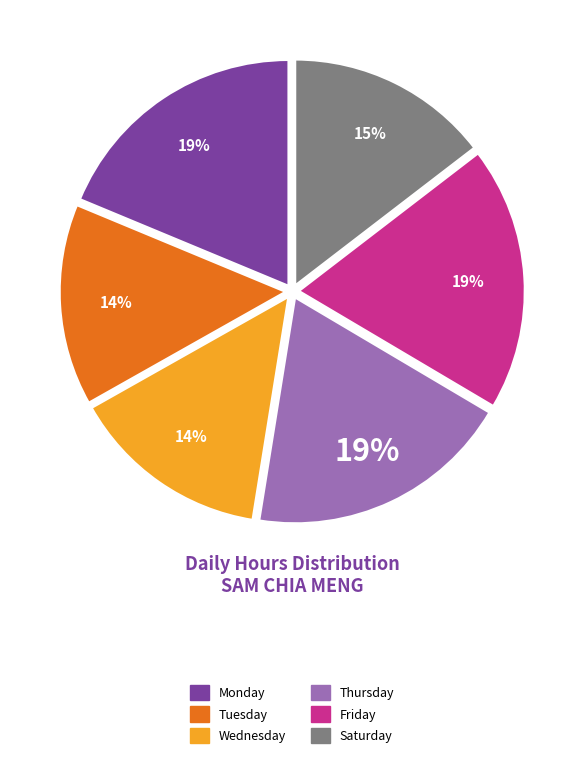

How many slices are in this pie chart?

6